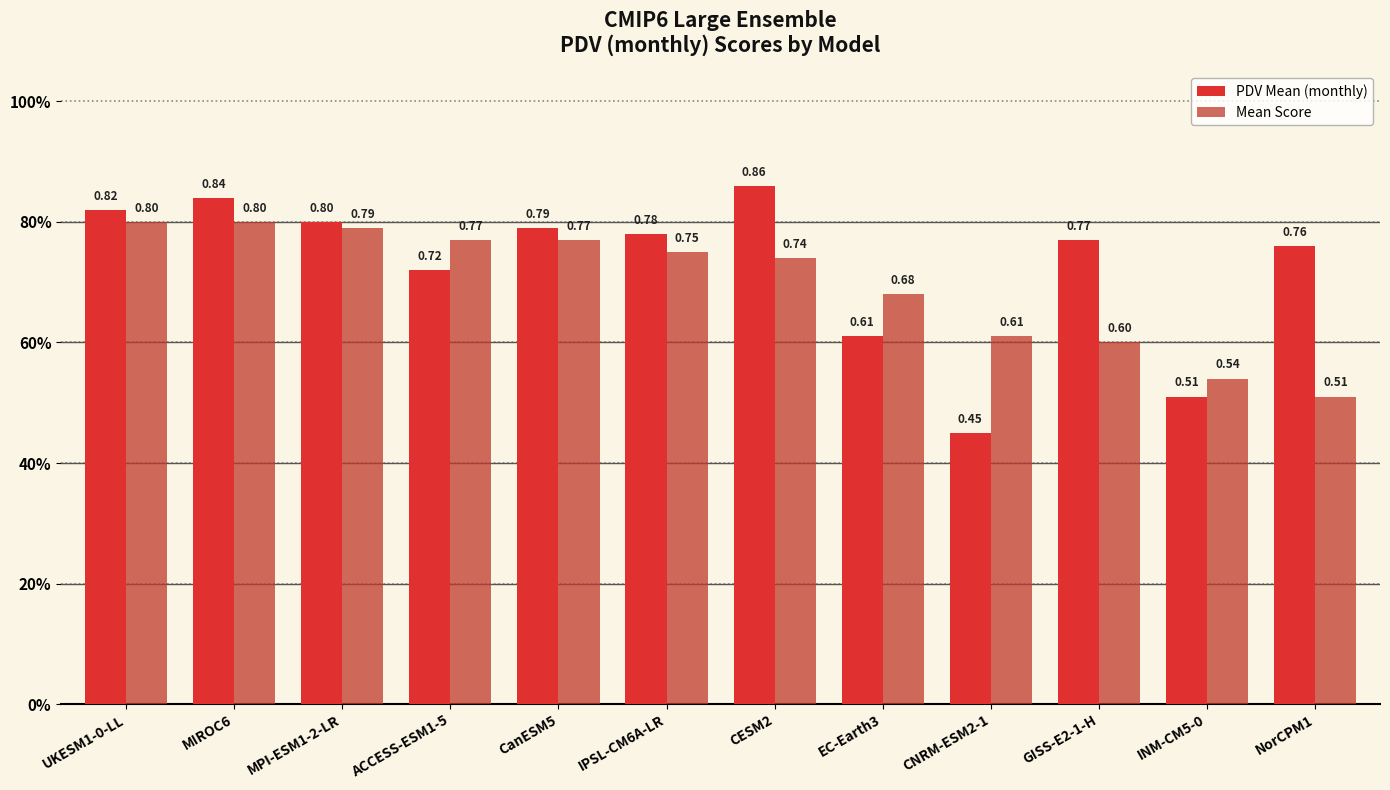

At which category is the sum across all series the highest?

MIROC6